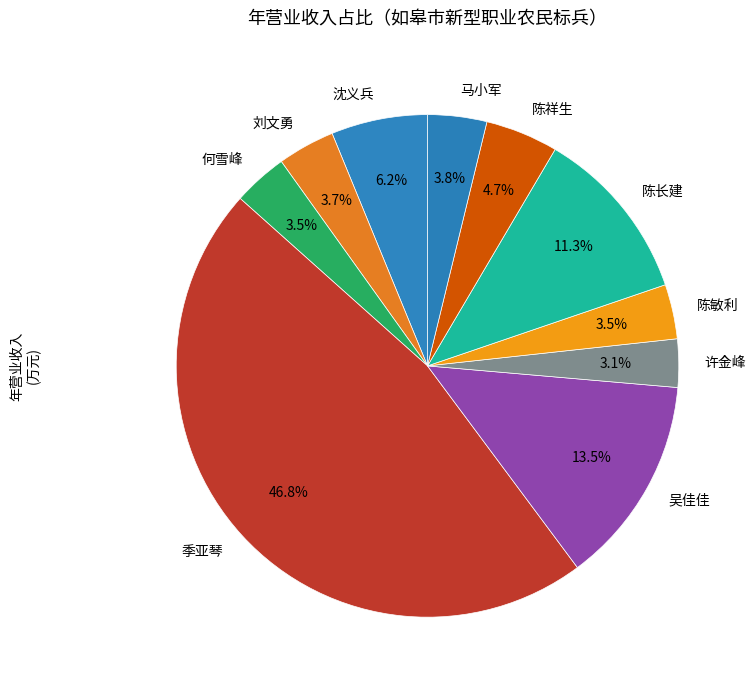

To the nearest percent, what is the difference between the 陈长建 and 马小军 slice percentages?

7%